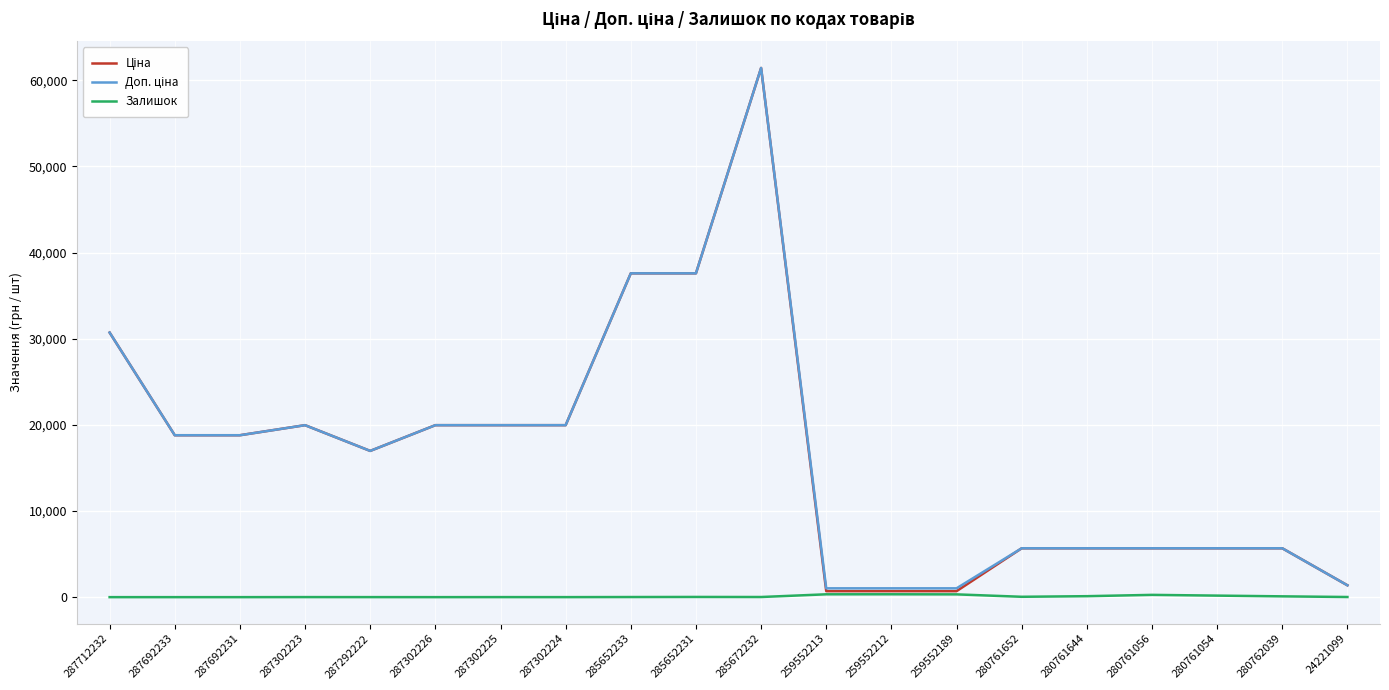

Which label corresponds to the largest value in the chart?

285672232